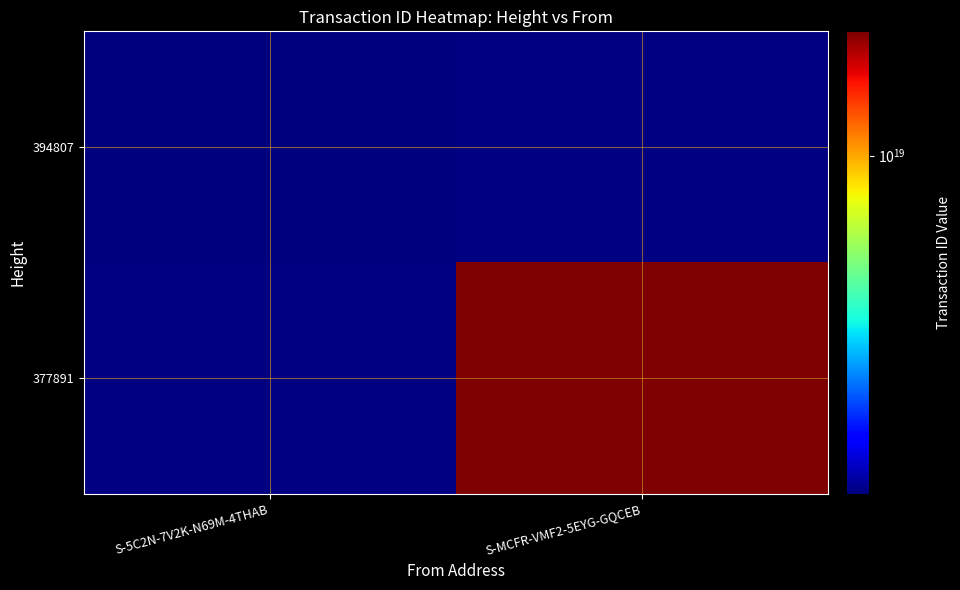

At S-5C2N-7V2K-N69M-4THAB, list the series in order from smallest to largest.

377891, 394807